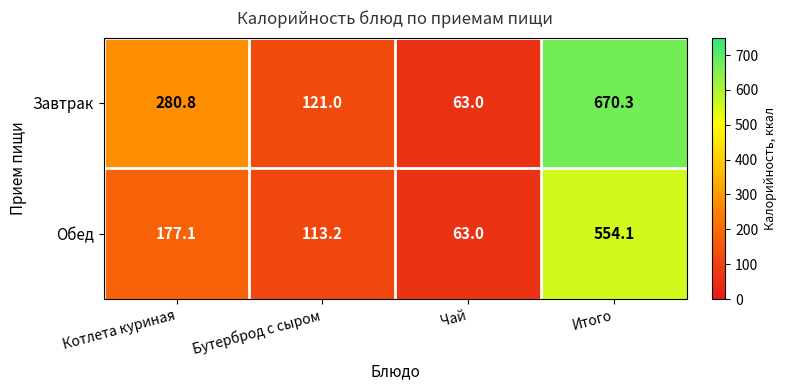

At which label does Обед reach its minimum?

Чай